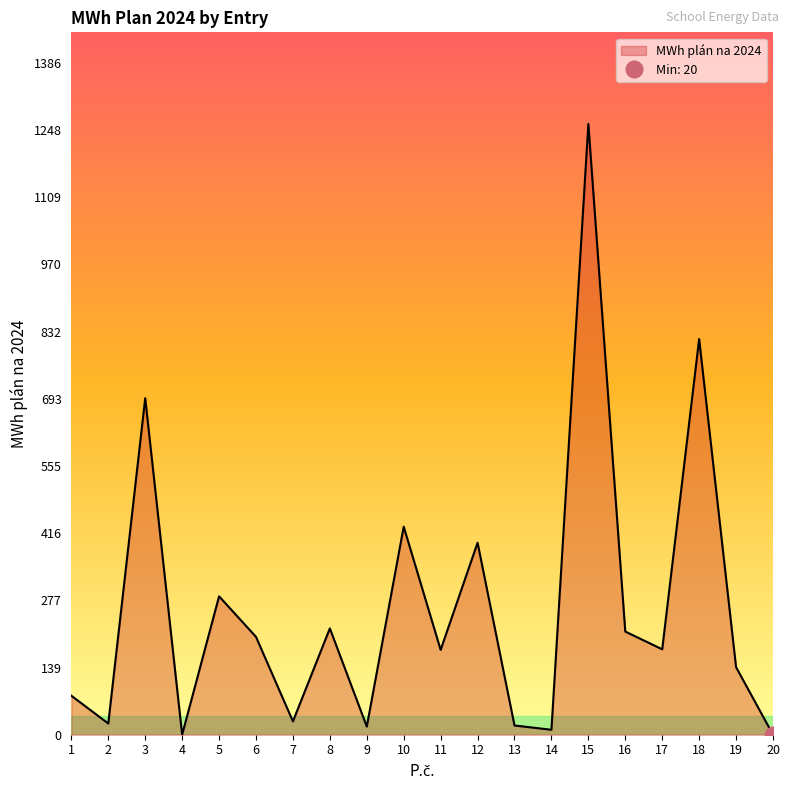

Does the chart have visible grid lines?

No